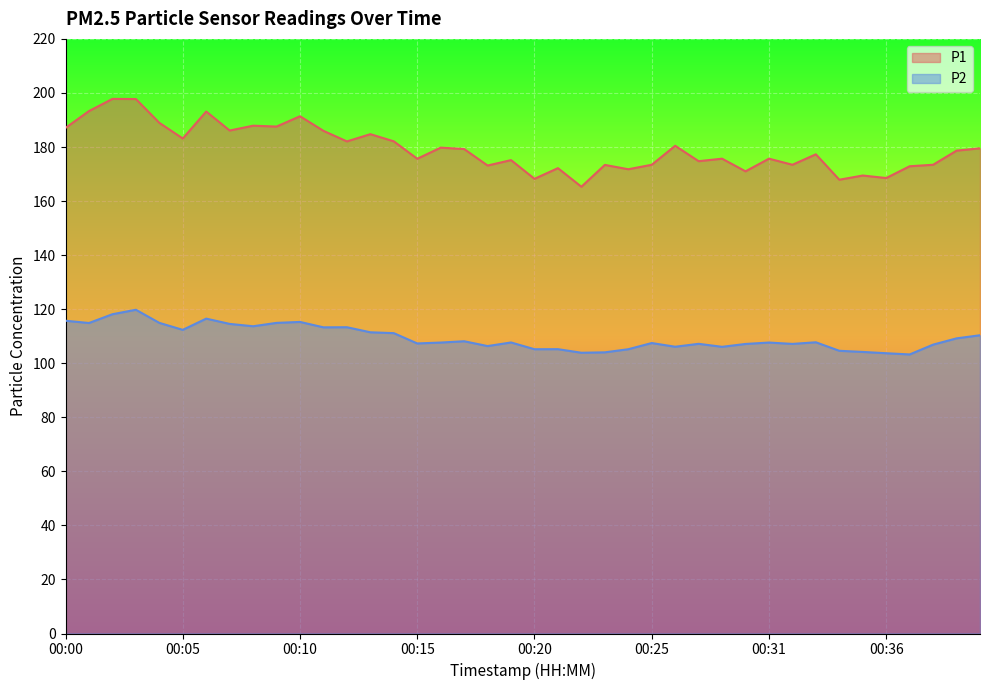

What is the sum of all P1 values?

7174.9